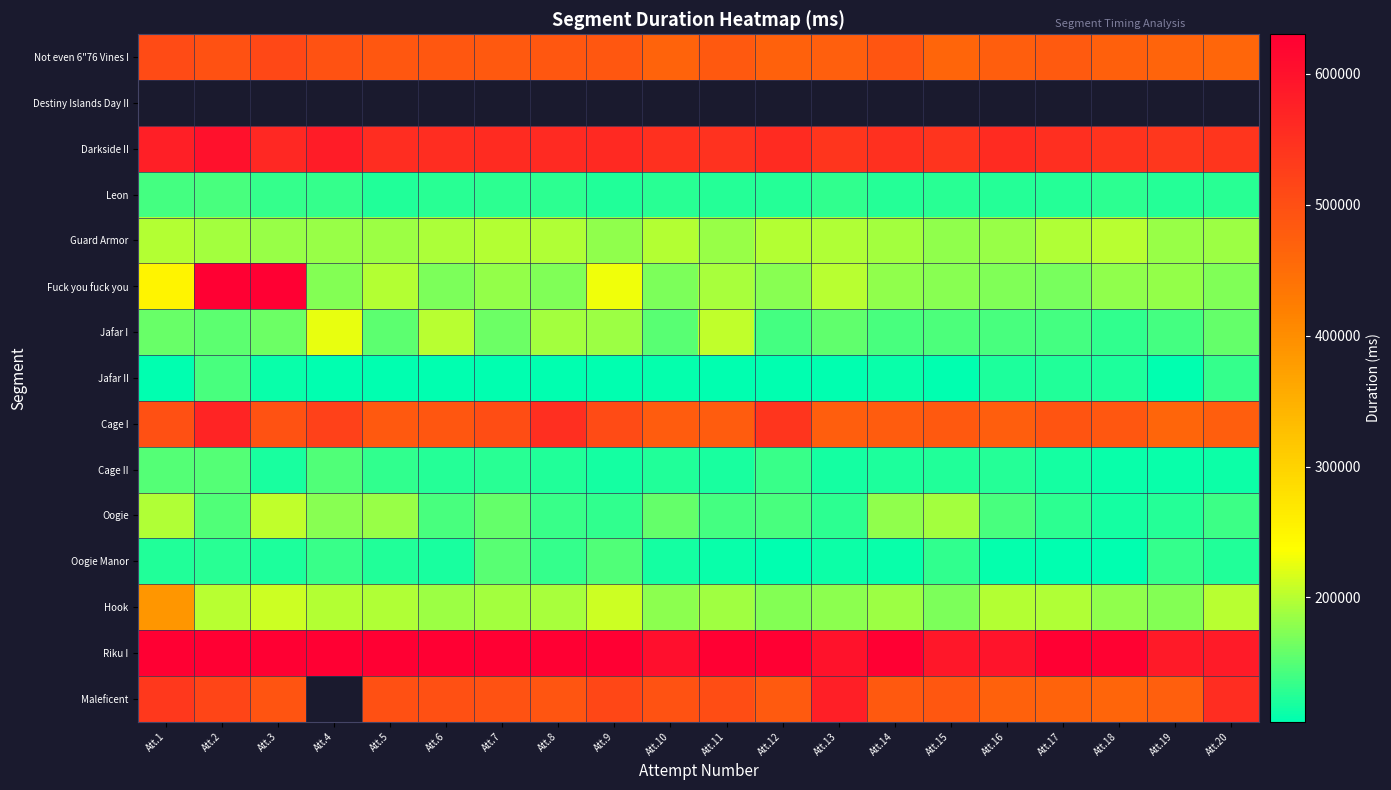

The Cage I series shows 125888.2 at Att.3. True or false?

False